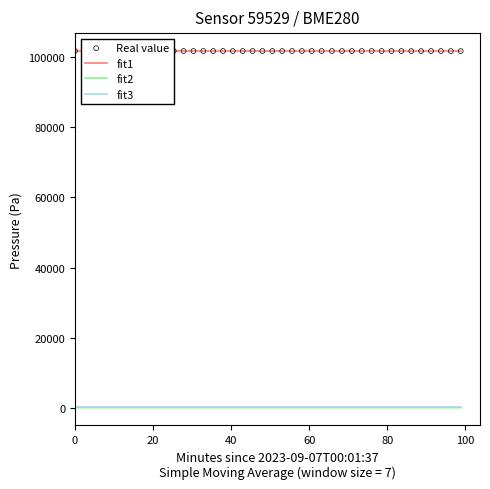

True or false: fit3 and fit1 intersect in this chart.

False